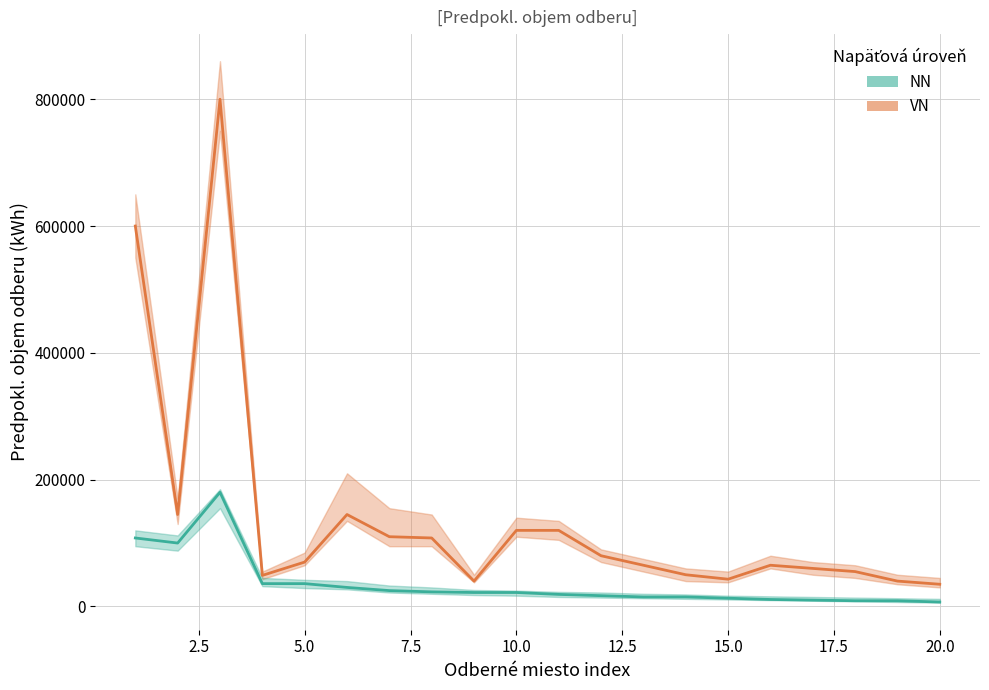

What is the value of the NN point at the 3rd from the left?

180000